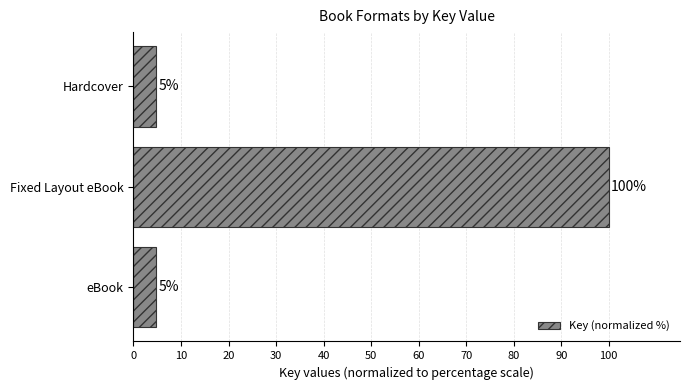

Does the chart contain any negative values?

No